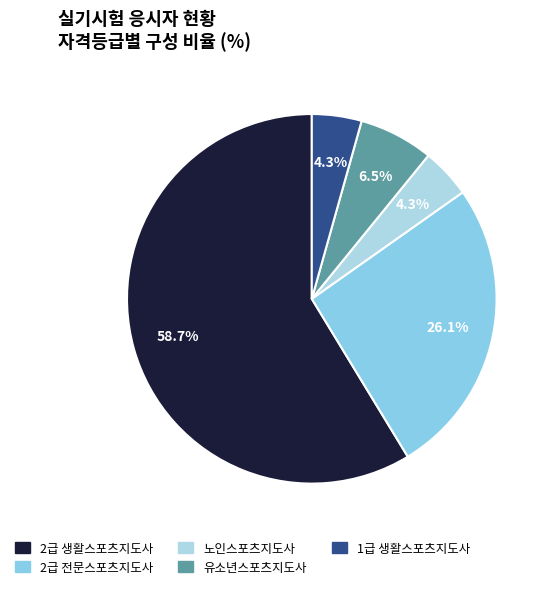

Rank the categories by value from highest to lowest.

2급 생활스포츠지도사, 2급 전문스포츠지도사, 유소년스포츠지도사, 노인스포츠지도사, 1급 생활스포츠지도사